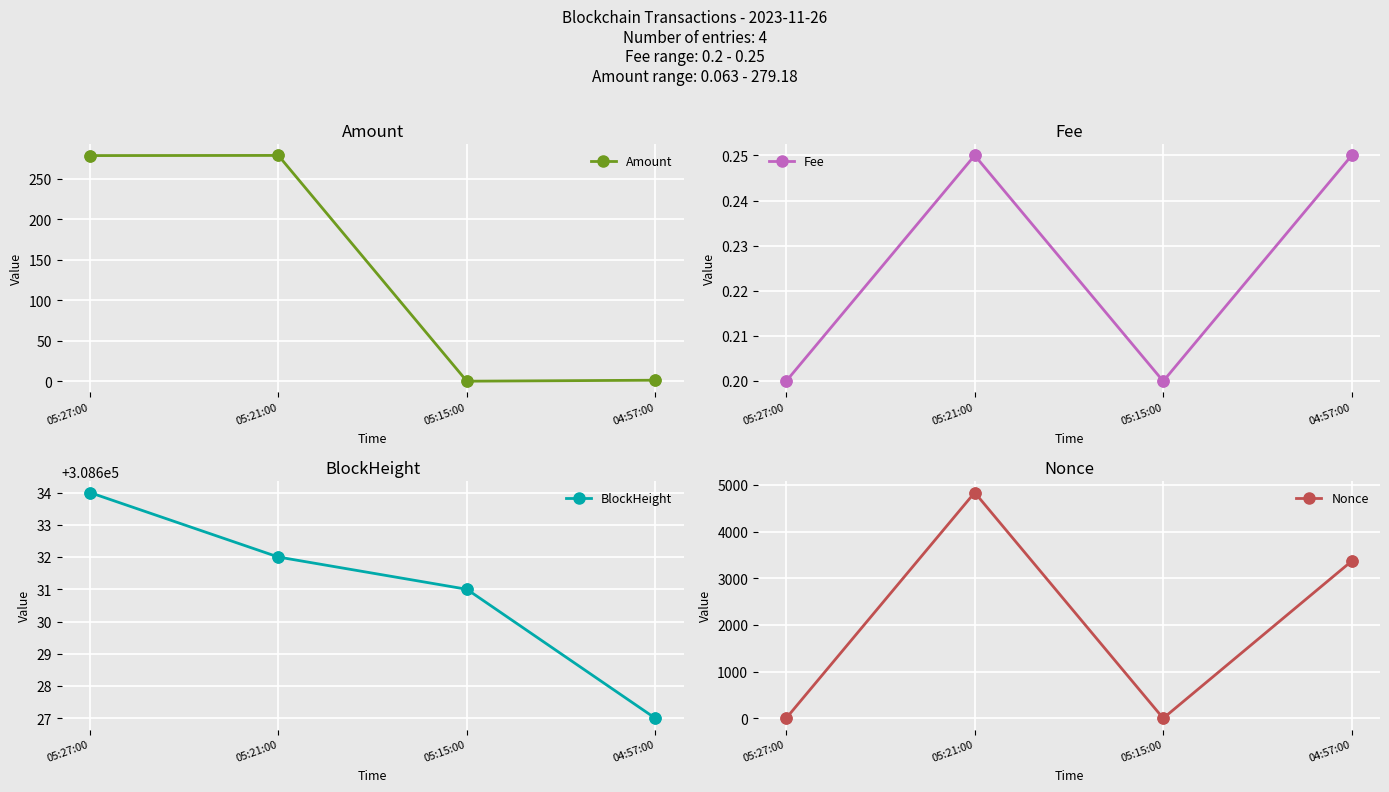

Which series contains the lowest Y value?

Nonce